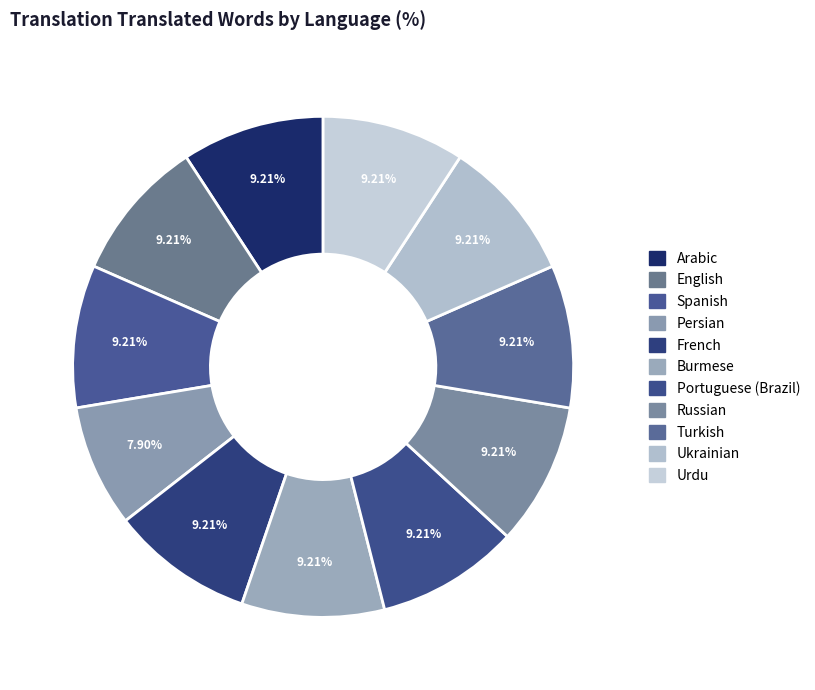

Which category has the smallest portion of the pie?

Persian